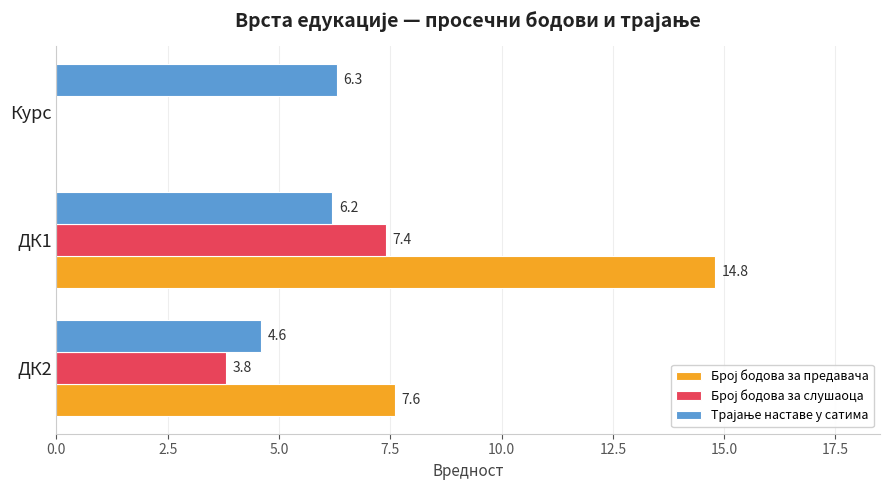

What is the total value across all series at ДК1?

28.4